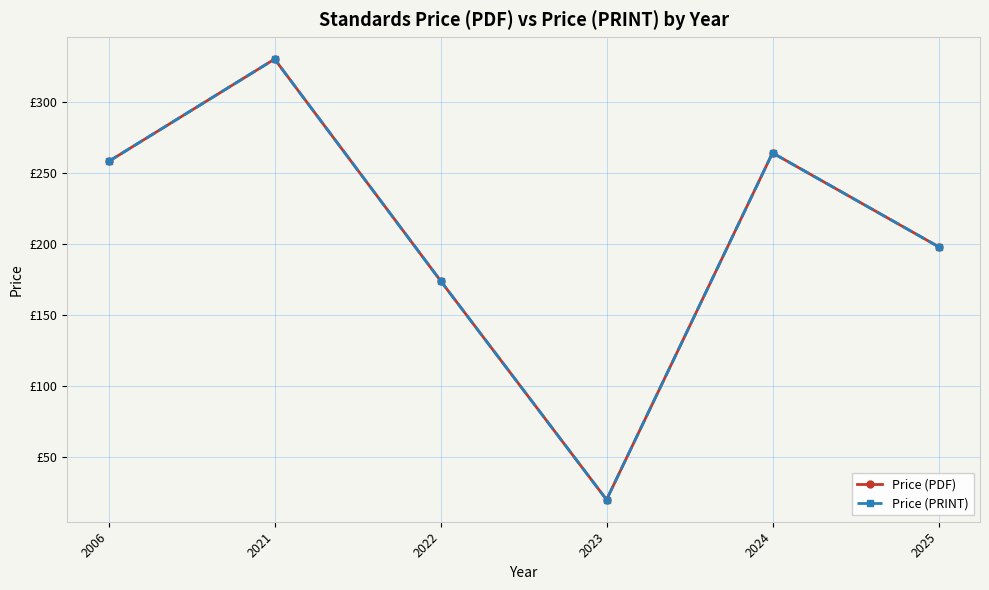

True or false: Price (PRINT) has a value of 69 at 2025.

False